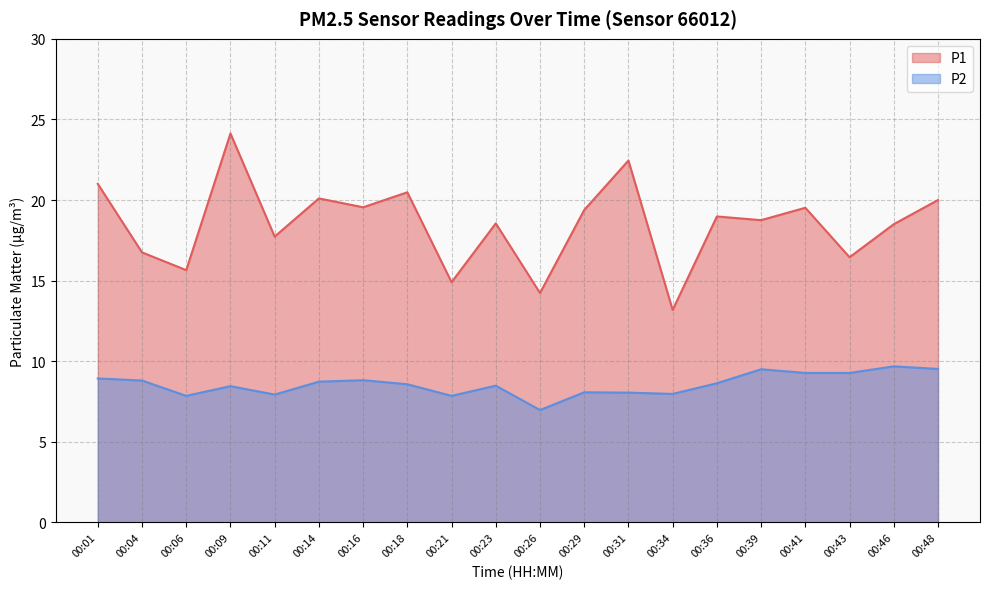

True or false: P1 and P2 cross at least once.

False